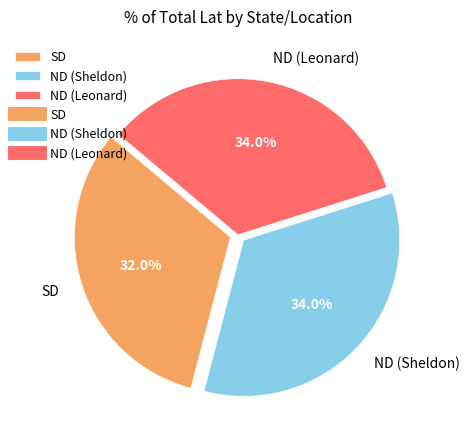

What is the smallest slice in the pie chart?

SD